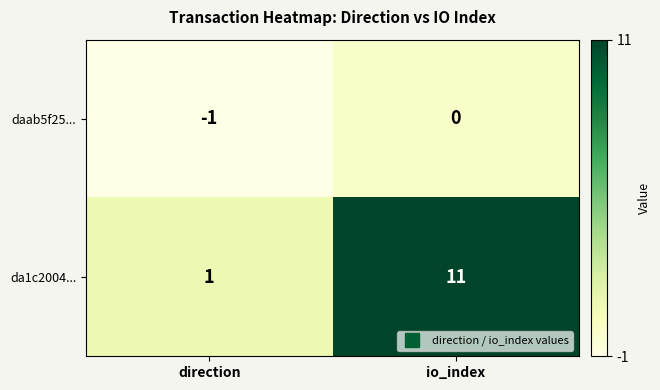

At which category does the chart reach its peak across all series?

io_index